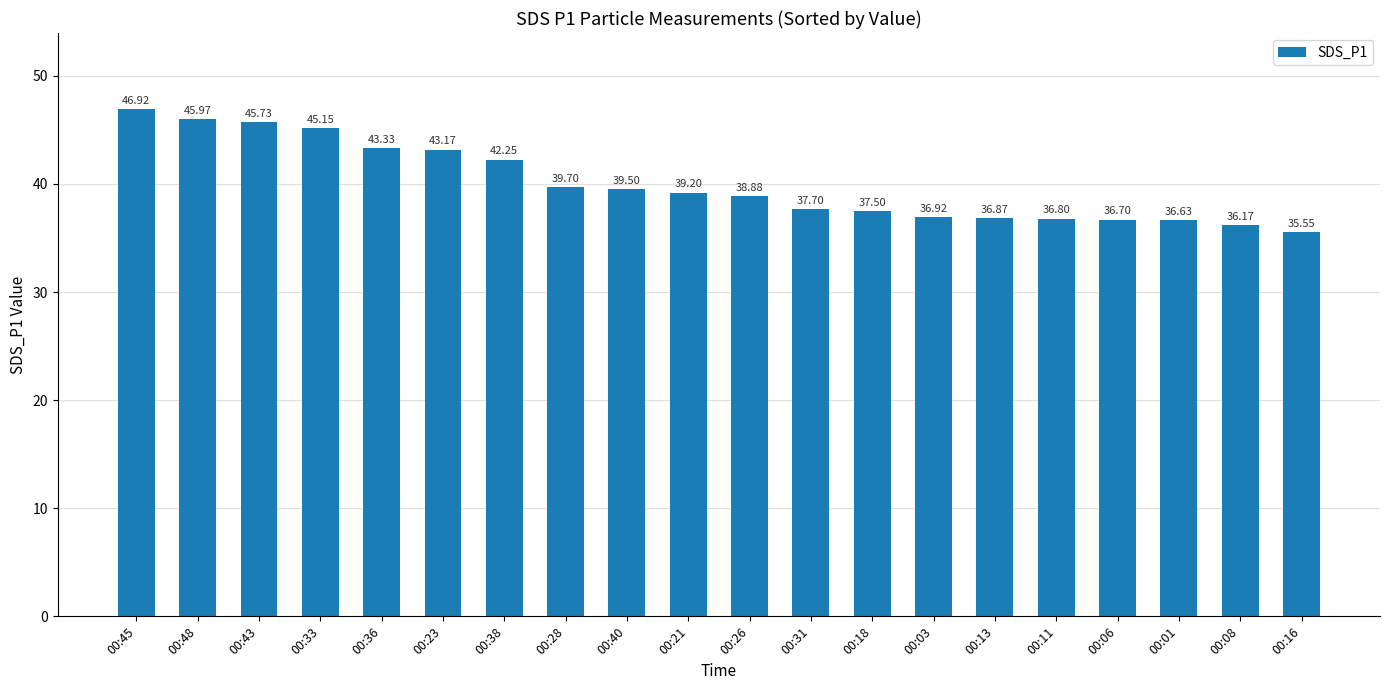

The chart shows a value of 62.5 at 00:33. True or false?

False